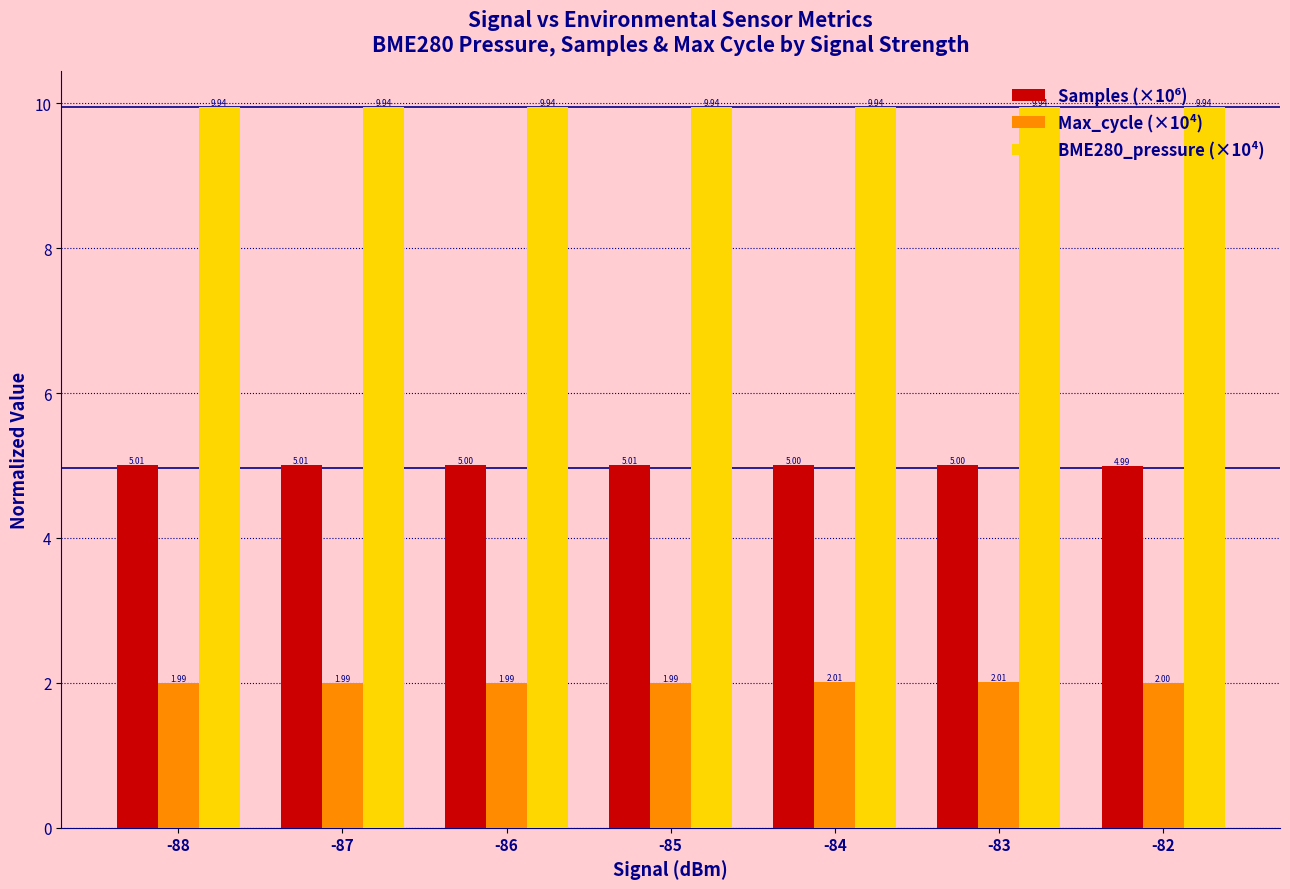

What is the total value across all series at -83?

17.0